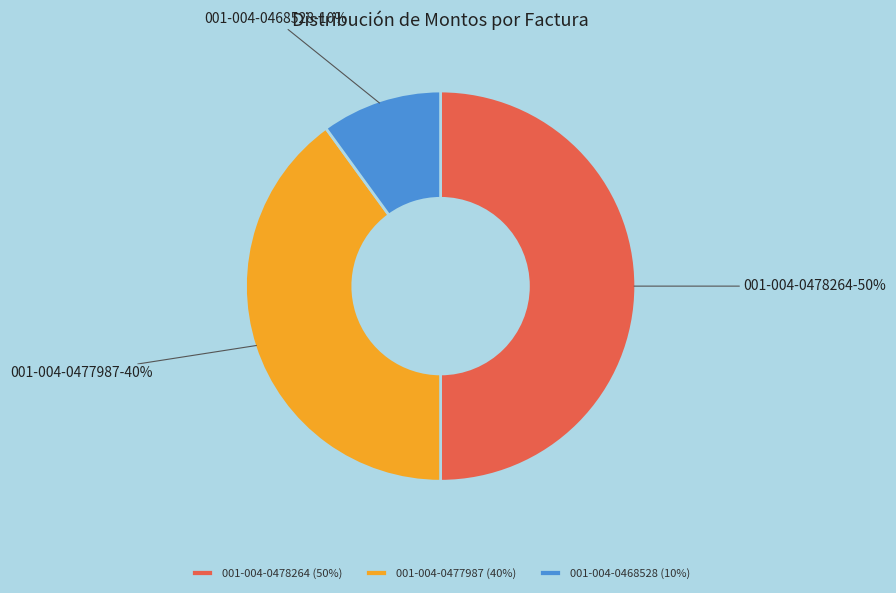

Between 001-004-0468528 and 001-004-0478264, which is larger?

001-004-0478264